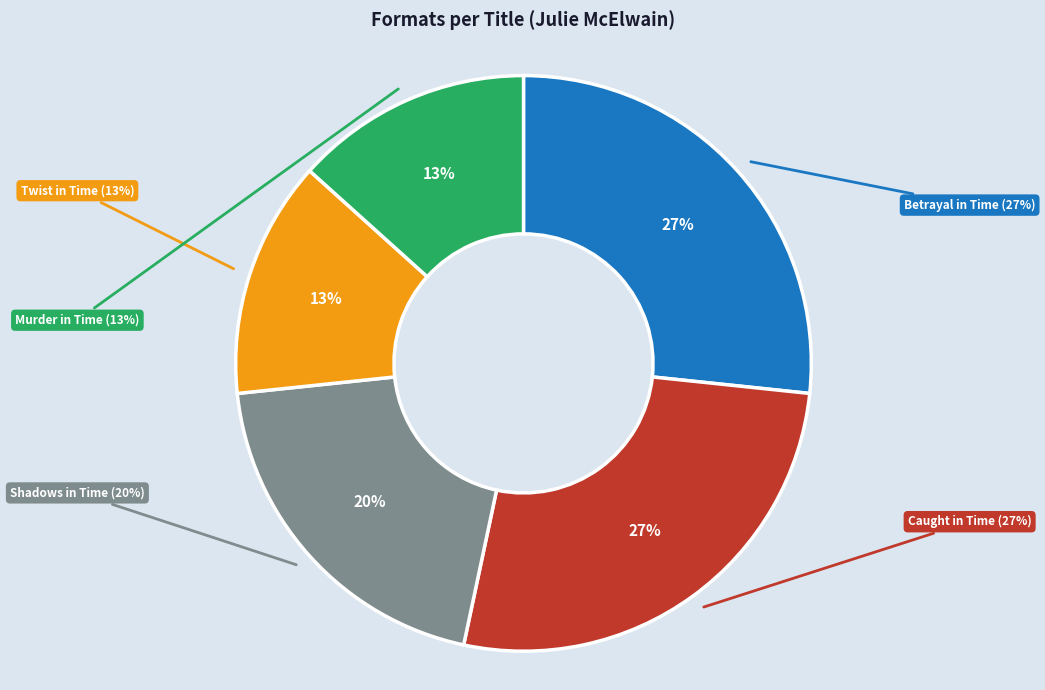

Is Shadows in Time the majority of the pie?

No